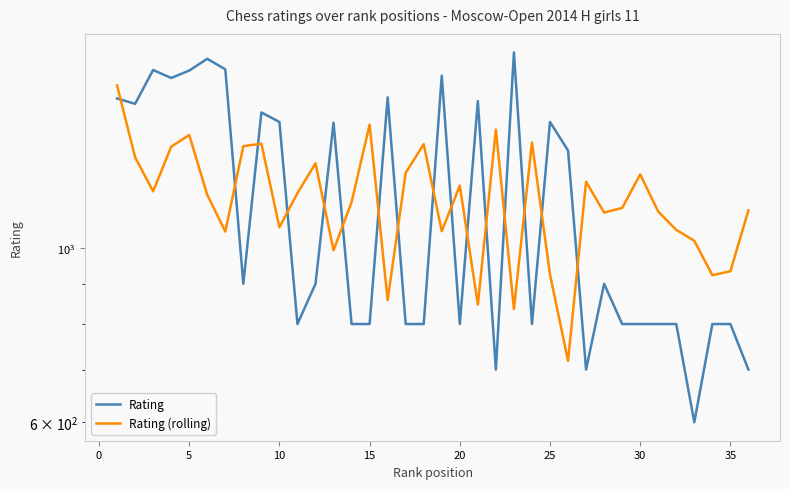

What is the difference between the highest and lowest values at 35?

130